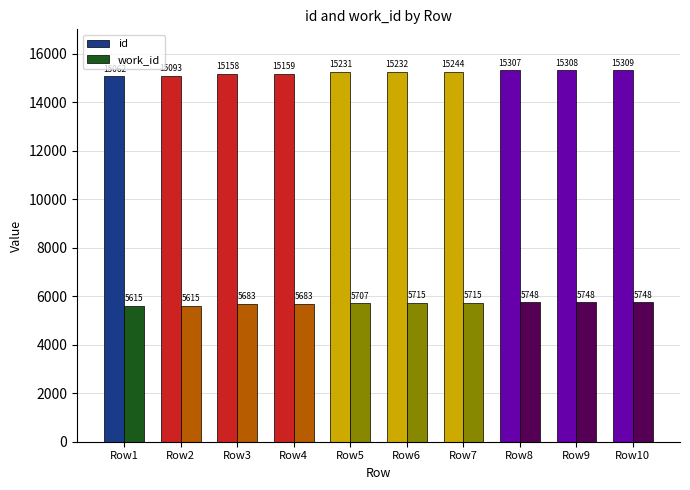

Which series has the largest range (max minus min)?

id